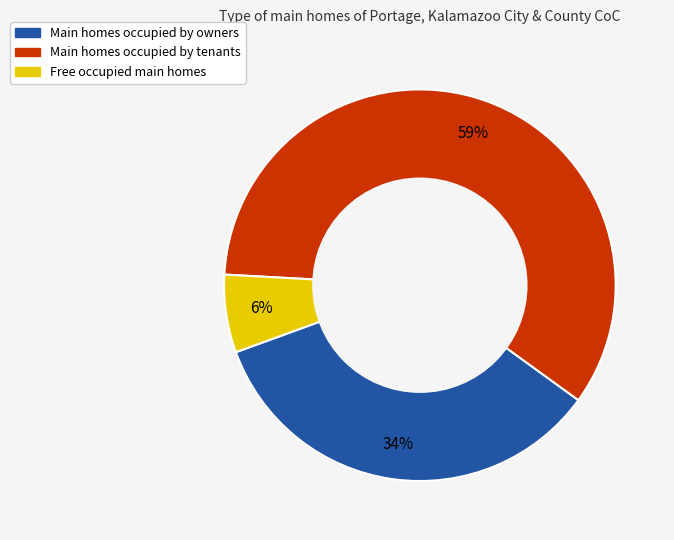

Is there a majority slice in this chart?

Yes